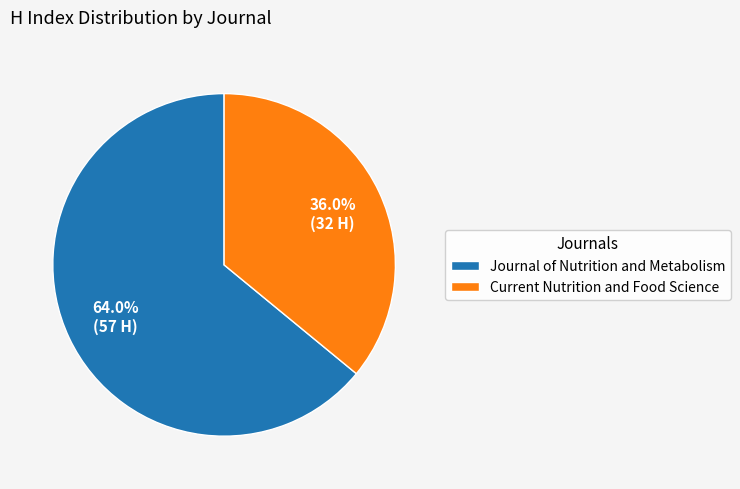

What percentage is the Journal of Nutrition and Metabolism slice, to the nearest percent?

64%